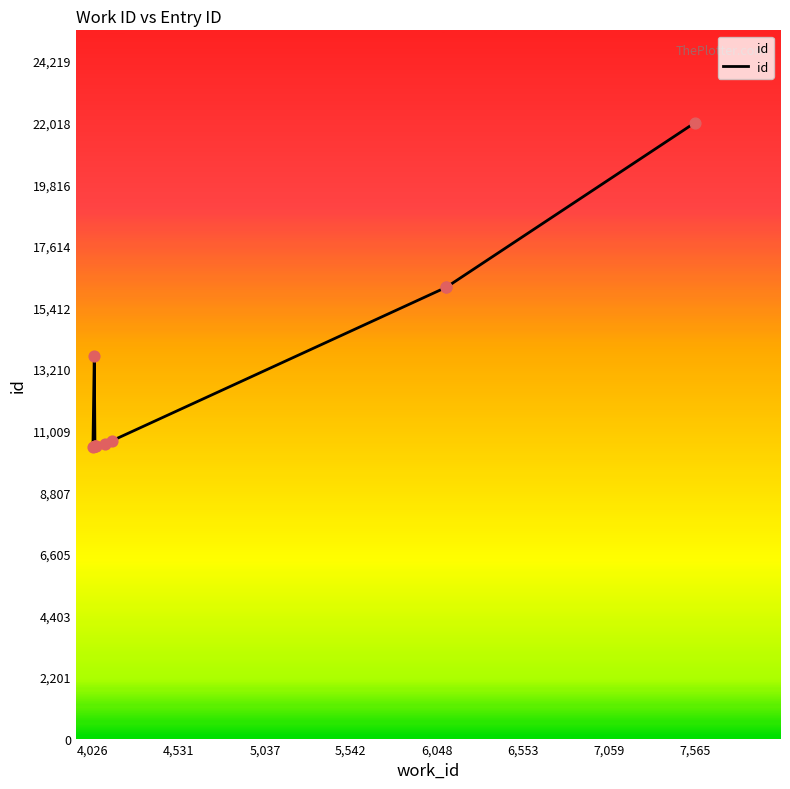

What is the change in value from 5,037 to 7,565?

+5668